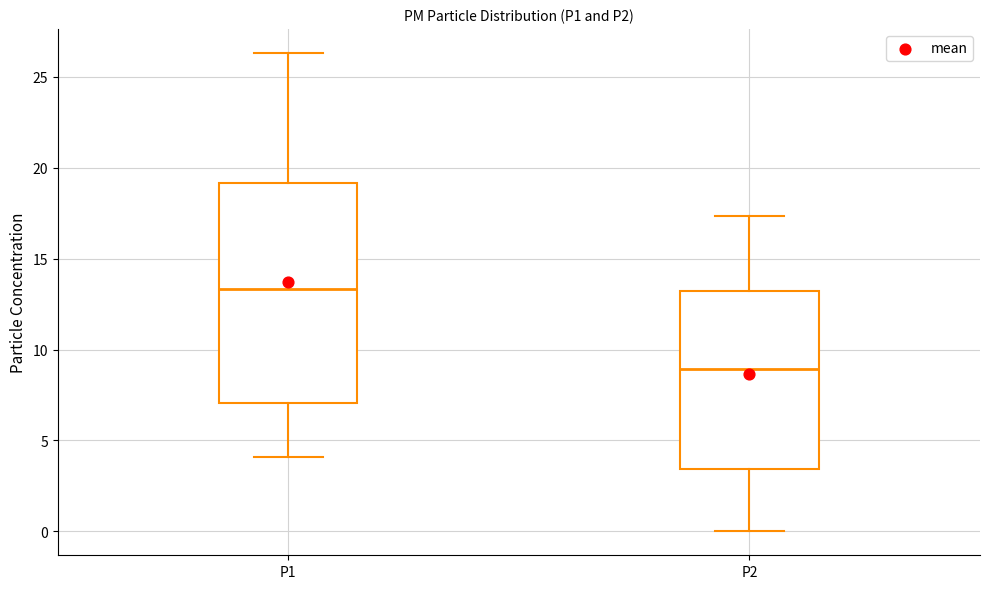

Reading left to right, read every box against the y-axis: the position of its median line, the range the box covers, and the ends of its whiskers. The values are not printed on the chart, so give them approximately, as read against the axis.

P1: median 13.5, box 7.0 to 19.0, whiskers 4.0 to 26.5
P2: median 9.0, box 3.5 to 13.0, whiskers 0.0 to 17.5